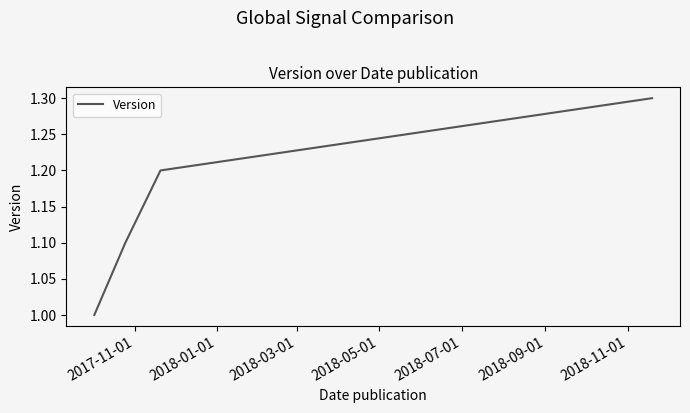

What is the minimum value shown in the chart?

1.0